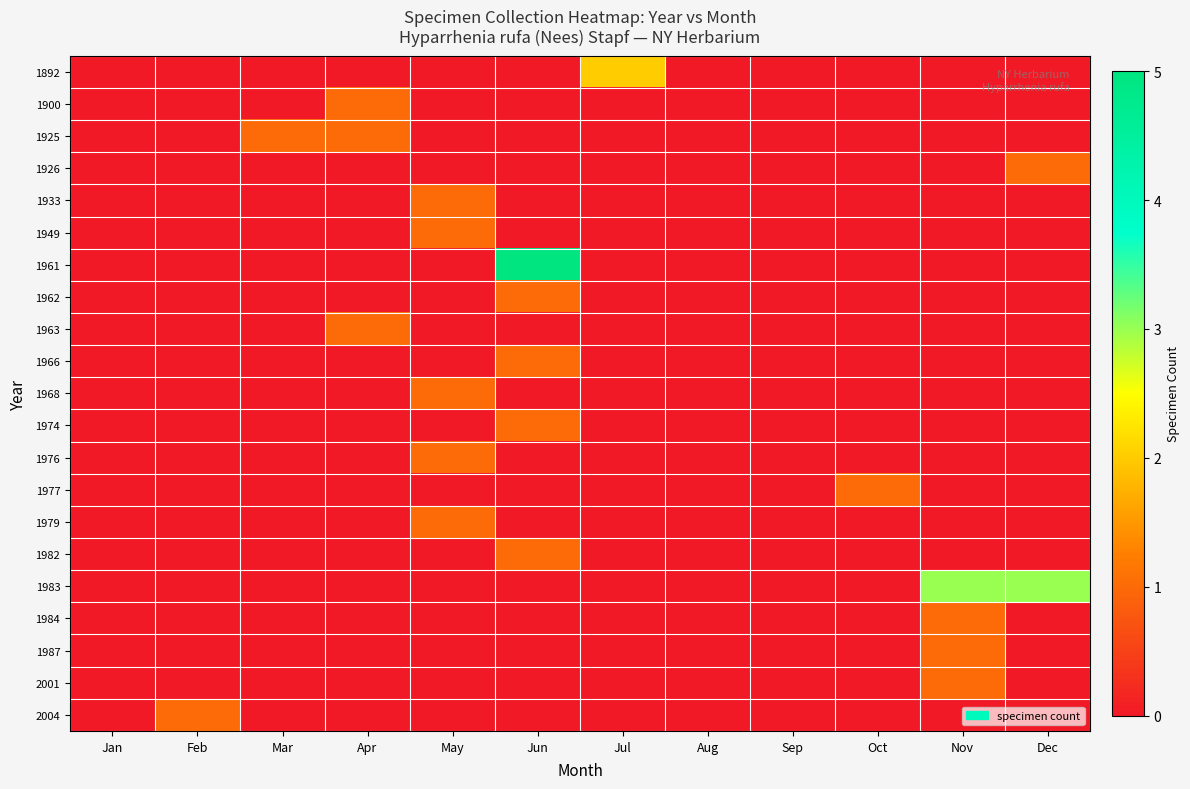

Reading left to right, list all the values displayed in this chart.

1892: Jan=0	Feb=0	Mar=0	Apr=0	May=0	Jun=0	Jul=2	Aug=0	Sep=0	Oct=0	Nov=0	Dec=0
1900: Jan=0	Feb=0	Mar=0	Apr=1	May=0	Jun=0	Jul=0	Aug=0	Sep=0	Oct=0	Nov=0	Dec=0
1925: Jan=0	Feb=0	Mar=1	Apr=1	May=0	Jun=0	Jul=0	Aug=0	Sep=0	Oct=0	Nov=0	Dec=0
1926: Jan=0	Feb=0	Mar=0	Apr=0	May=0	Jun=0	Jul=0	Aug=0	Sep=0	Oct=0	Nov=0	Dec=1
1933: Jan=0	Feb=0	Mar=0	Apr=0	May=1	Jun=0	Jul=0	Aug=0	Sep=0	Oct=0	Nov=0	Dec=0
1949: Jan=0	Feb=0	Mar=0	Apr=0	May=1	Jun=0	Jul=0	Aug=0	Sep=0	Oct=0	Nov=0	Dec=0
1961: Jan=0	Feb=0	Mar=0	Apr=0	May=0	Jun=5	Jul=0	Aug=0	Sep=0	Oct=0	Nov=0	Dec=0
1962: Jan=0	Feb=0	Mar=0	Apr=0	May=0	Jun=1	Jul=0	Aug=0	Sep=0	Oct=0	Nov=0	Dec=0
1963: Jan=0	Feb=0	Mar=0	Apr=1	May=0	Jun=0	Jul=0	Aug=0	Sep=0	Oct=0	Nov=0	Dec=0
1966: Jan=0	Feb=0	Mar=0	Apr=0	May=0	Jun=1	Jul=0	Aug=0	Sep=0	Oct=0	Nov=0	Dec=0
1968: Jan=0	Feb=0	Mar=0	Apr=0	May=1	Jun=0	Jul=0	Aug=0	Sep=0	Oct=0	Nov=0	Dec=0
1974: Jan=0	Feb=0	Mar=0	Apr=0	May=0	Jun=1	Jul=0	Aug=0	Sep=0	Oct=0	Nov=0	Dec=0
1976: Jan=0	Feb=0	Mar=0	Apr=0	May=1	Jun=0	Jul=0	Aug=0	Sep=0	Oct=0	Nov=0	Dec=0
1977: Jan=0	Feb=0	Mar=0	Apr=0	May=0	Jun=0	Jul=0	Aug=0	Sep=0	Oct=1	Nov=0	Dec=0
1979: Jan=0	Feb=0	Mar=0	Apr=0	May=1	Jun=0	Jul=0	Aug=0	Sep=0	Oct=0	Nov=0	Dec=0
1982: Jan=0	Feb=0	Mar=0	Apr=0	May=0	Jun=1	Jul=0	Aug=0	Sep=0	Oct=0	Nov=0	Dec=0
1983: Jan=0	Feb=0	Mar=0	Apr=0	May=0	Jun=0	Jul=0	Aug=0	Sep=0	Oct=0	Nov=3	Dec=3
1984: Jan=0	Feb=0	Mar=0	Apr=0	May=0	Jun=0	Jul=0	Aug=0	Sep=0	Oct=0	Nov=1	Dec=0
1987: Jan=0	Feb=0	Mar=0	Apr=0	May=0	Jun=0	Jul=0	Aug=0	Sep=0	Oct=0	Nov=1	Dec=0
2001: Jan=0	Feb=0	Mar=0	Apr=0	May=0	Jun=0	Jul=0	Aug=0	Sep=0	Oct=0	Nov=1	Dec=0
2004: Jan=0	Feb=1	Mar=0	Apr=0	May=0	Jun=0	Jul=0	Aug=0	Sep=0	Oct=0	Nov=0	Dec=0